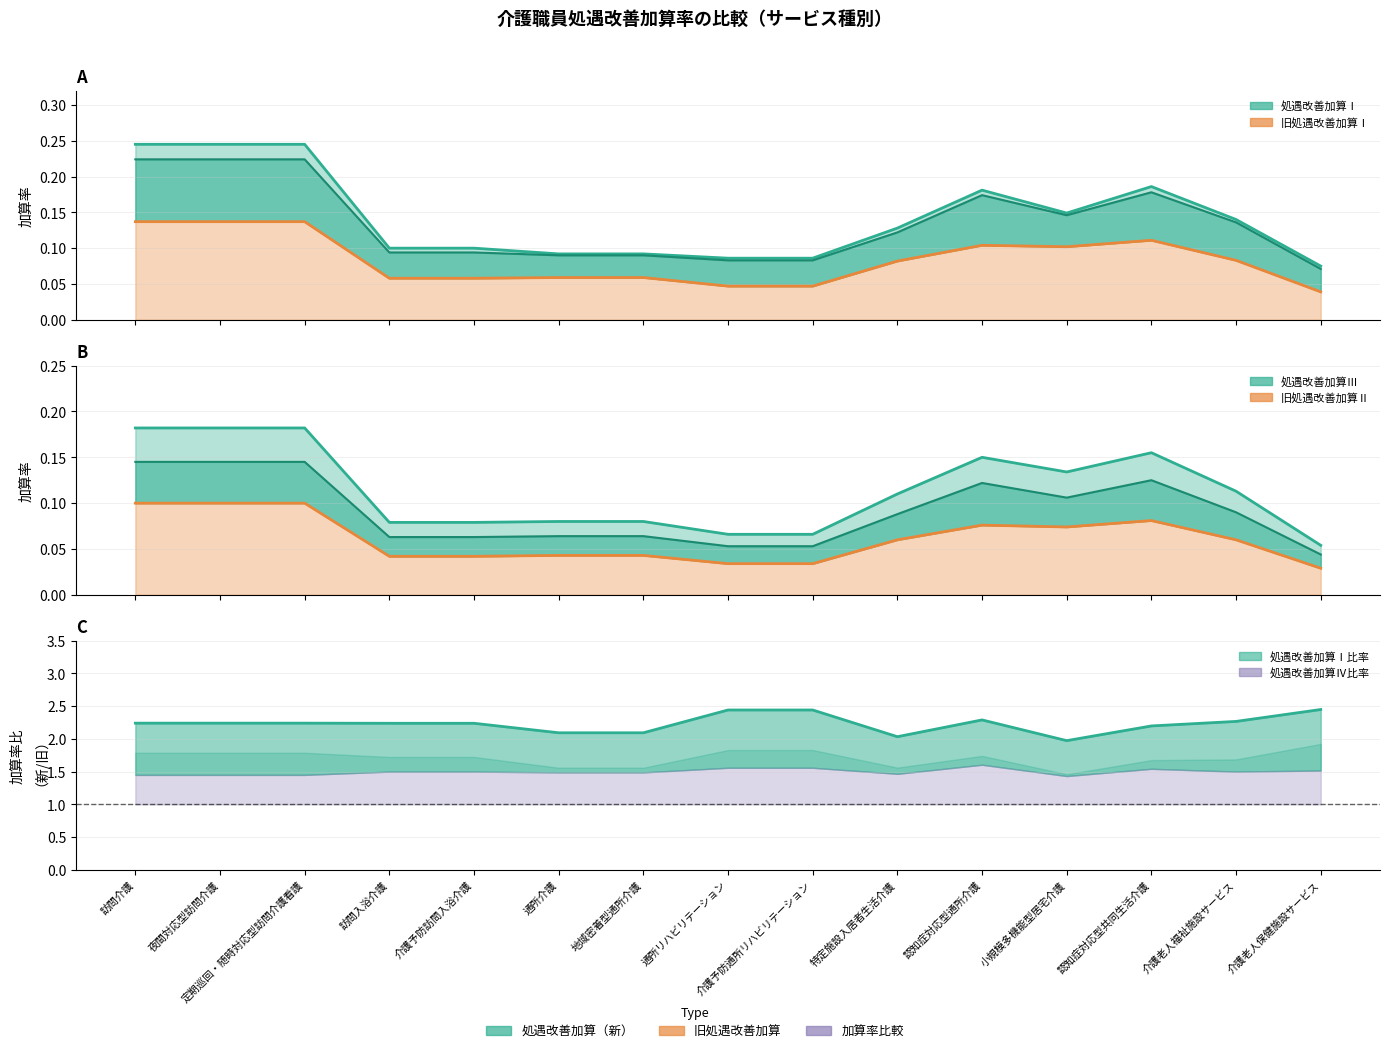

Read the 処遇改善加算Ⅱ value at 通所リハビリテーション.

0.1